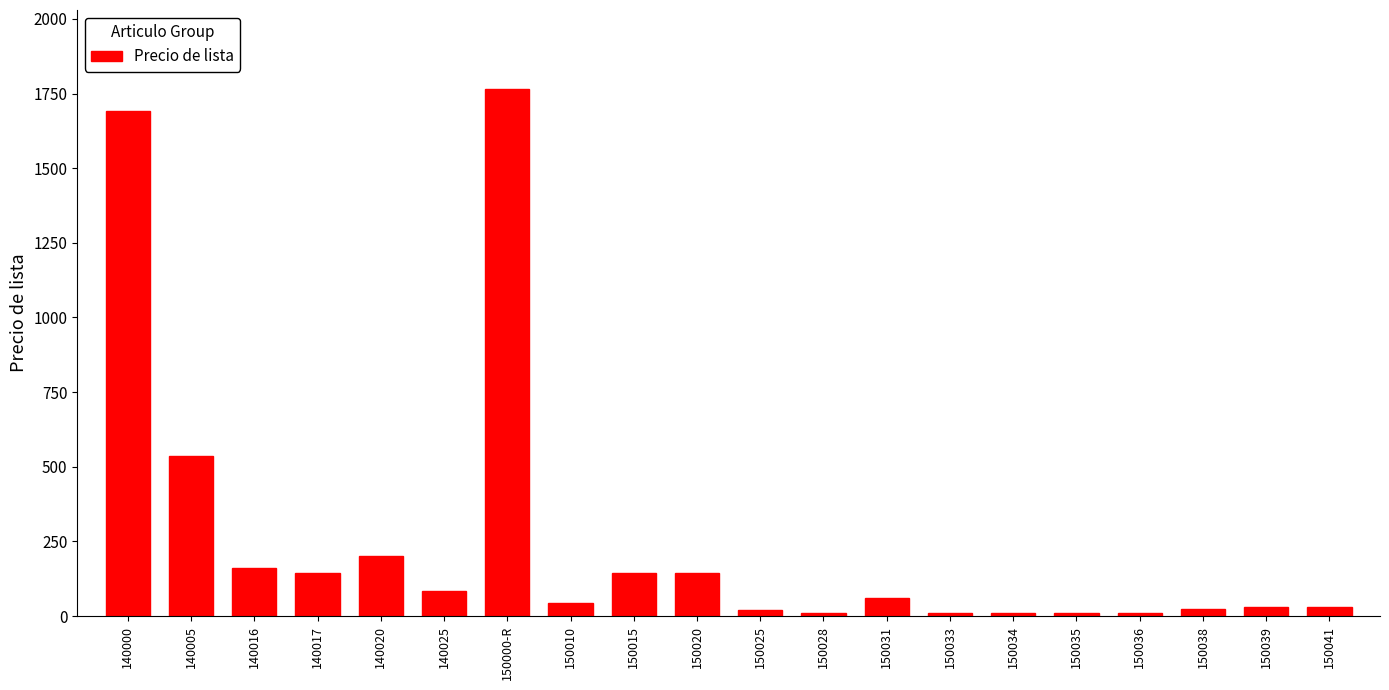

What is the difference between the values at 150039 and 150033?

20